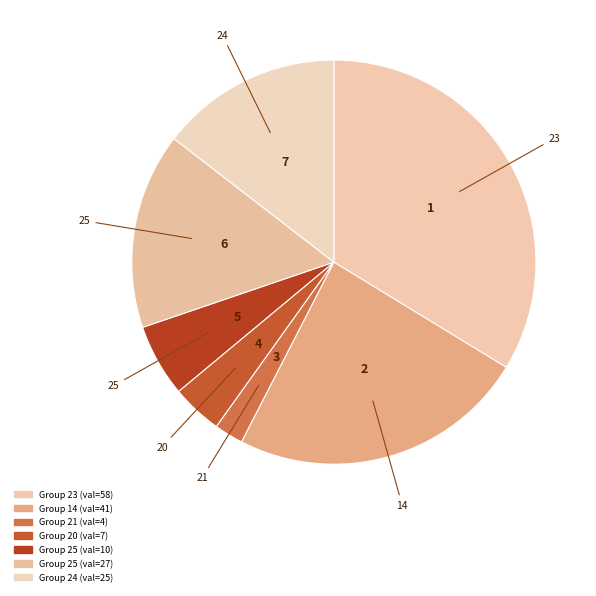

How many segments does this pie chart have?

7